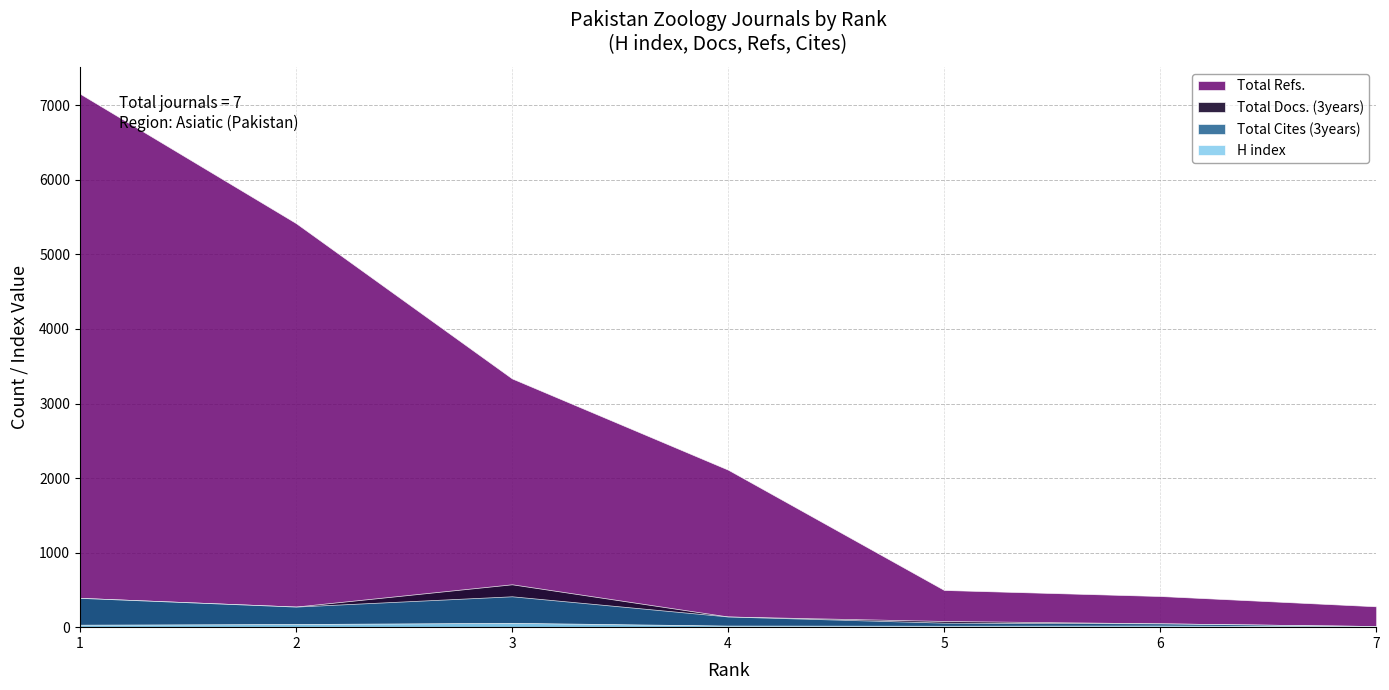

The value of Total Cites (3years) at 6 is 51. True or false?

True